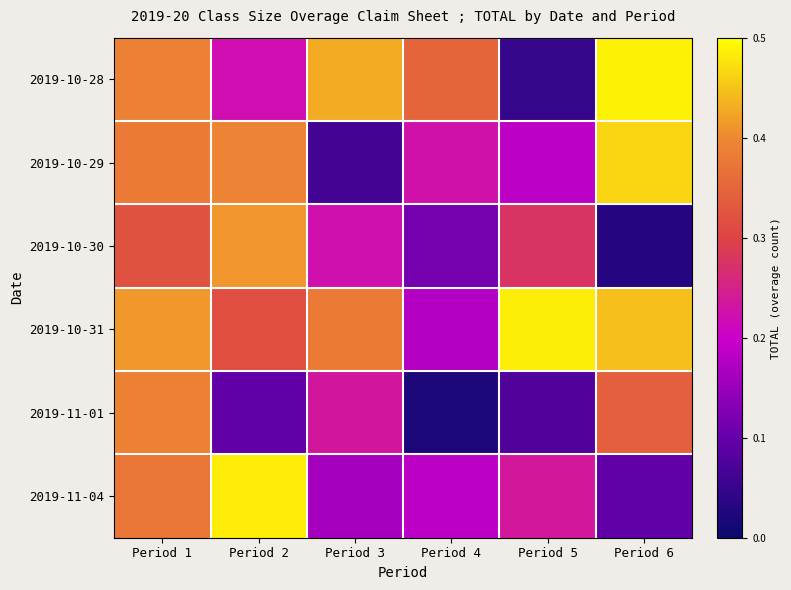

What is the total value across all series at Period 2?

1.9